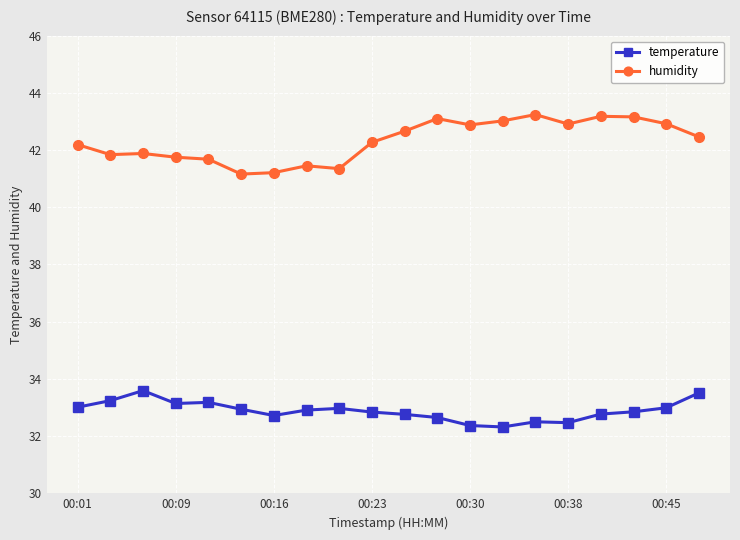

What is the maximum value for temperature?

33.6